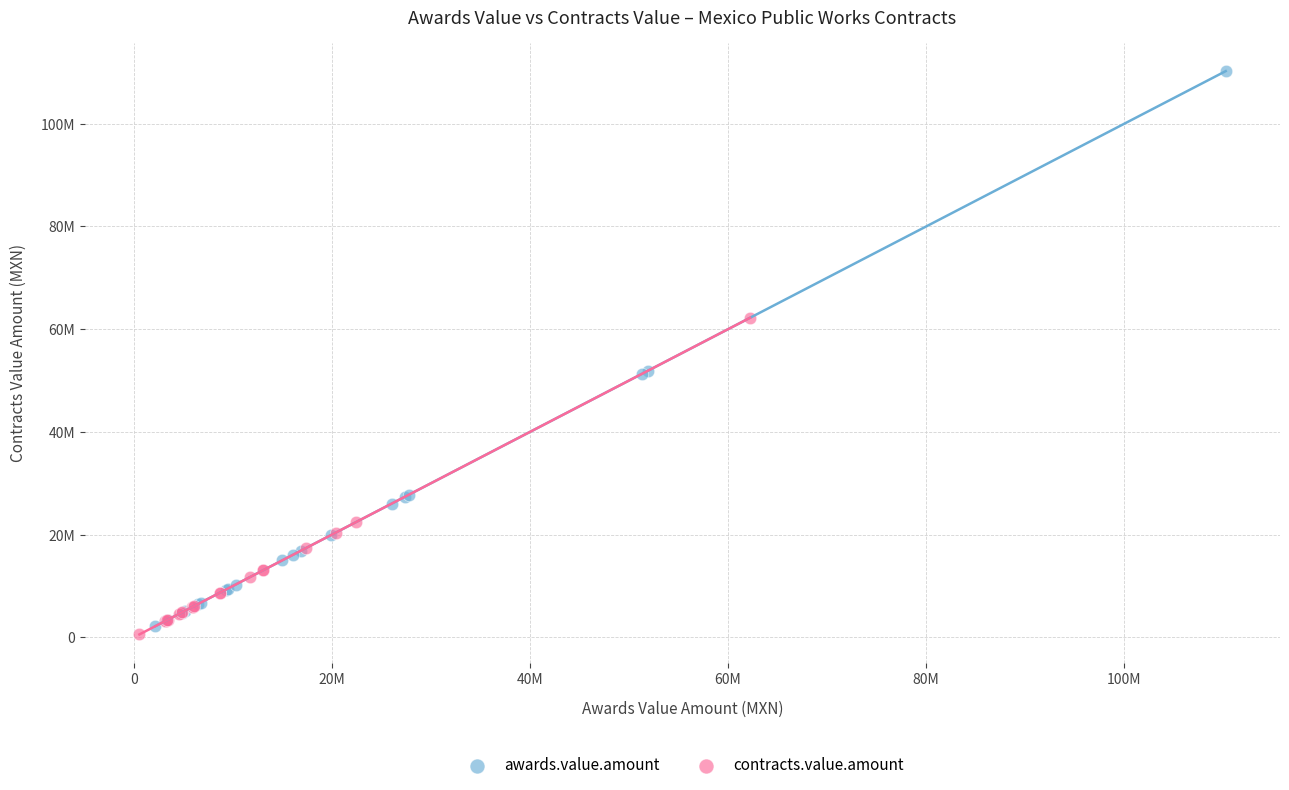

What are all the series names shown in the legend?

awards.value.amount, contracts.value.amount